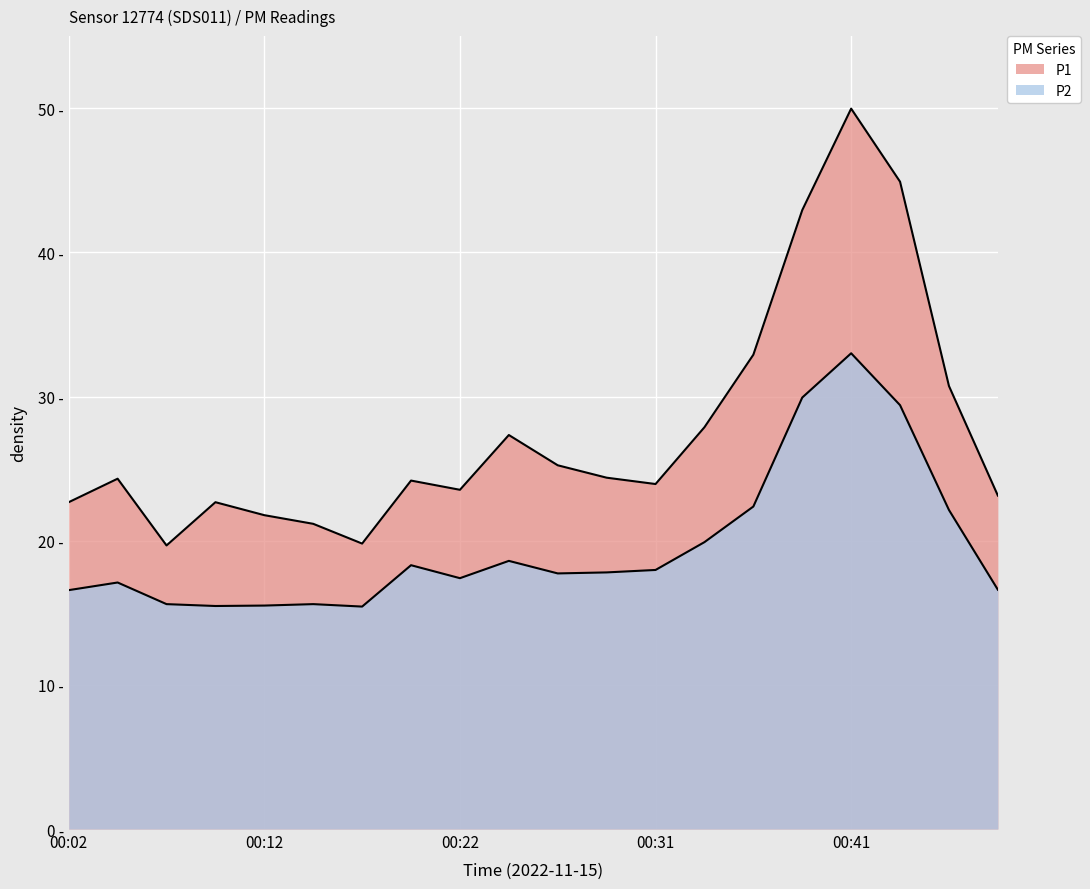

At which label does P1 reach its minimum?

00:07